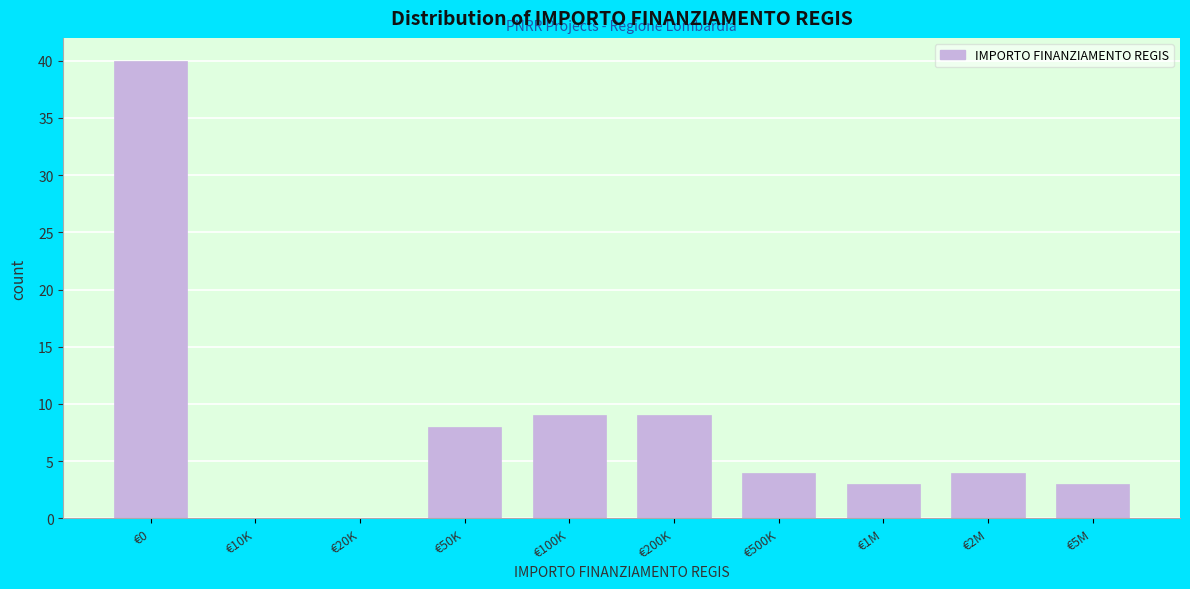

Reading right to left, transcribe all the data shown in this chart.

€5M=3	€2M=4	€1M=3	€500K=4	€200K=9	€100K=9	€50K=8	€20K=0	€10K=0	€0=40